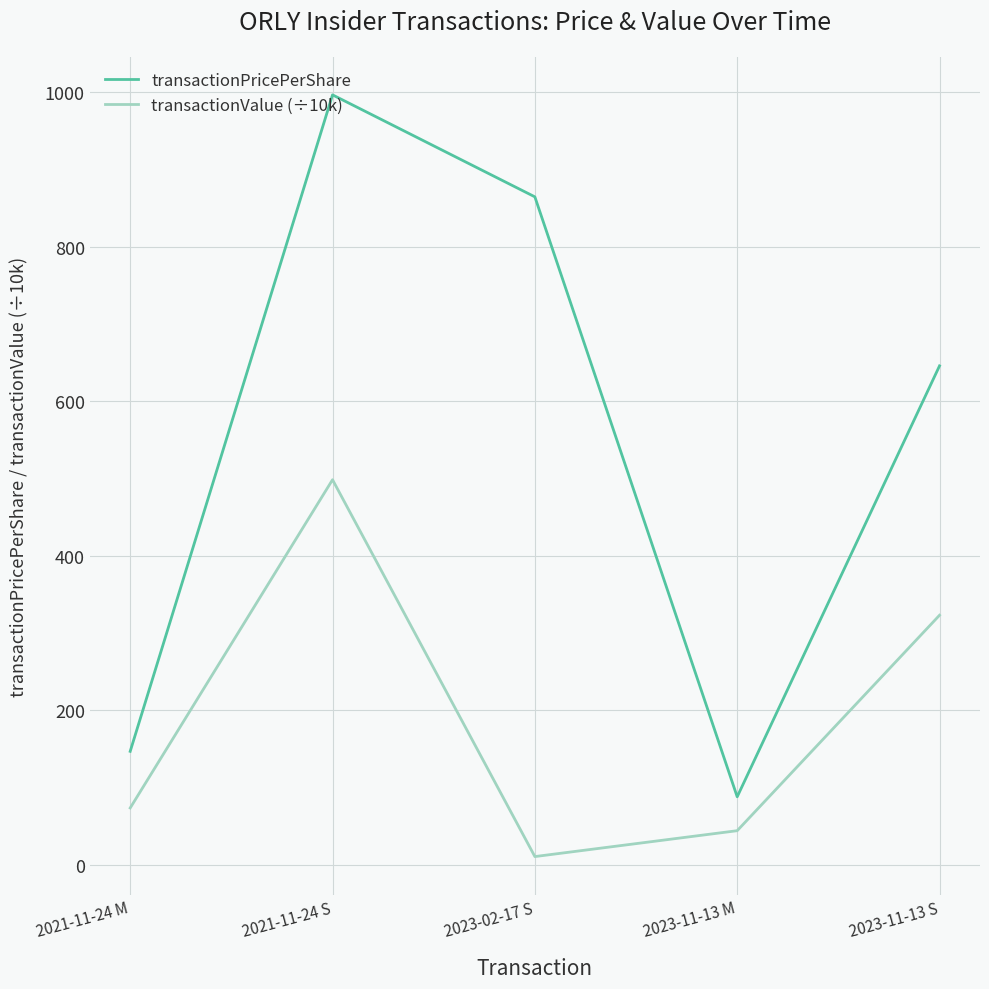

What is the lowest value of the transactionPricePerShare series?

87.8